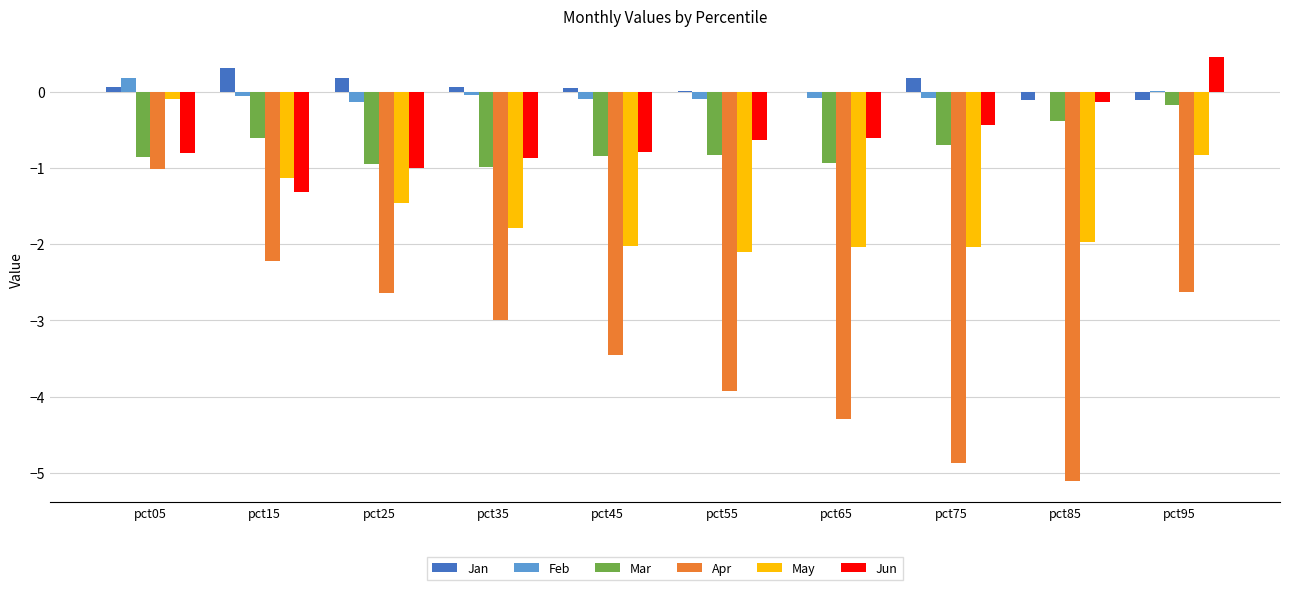

What is the highest value of the Feb series?

0.2